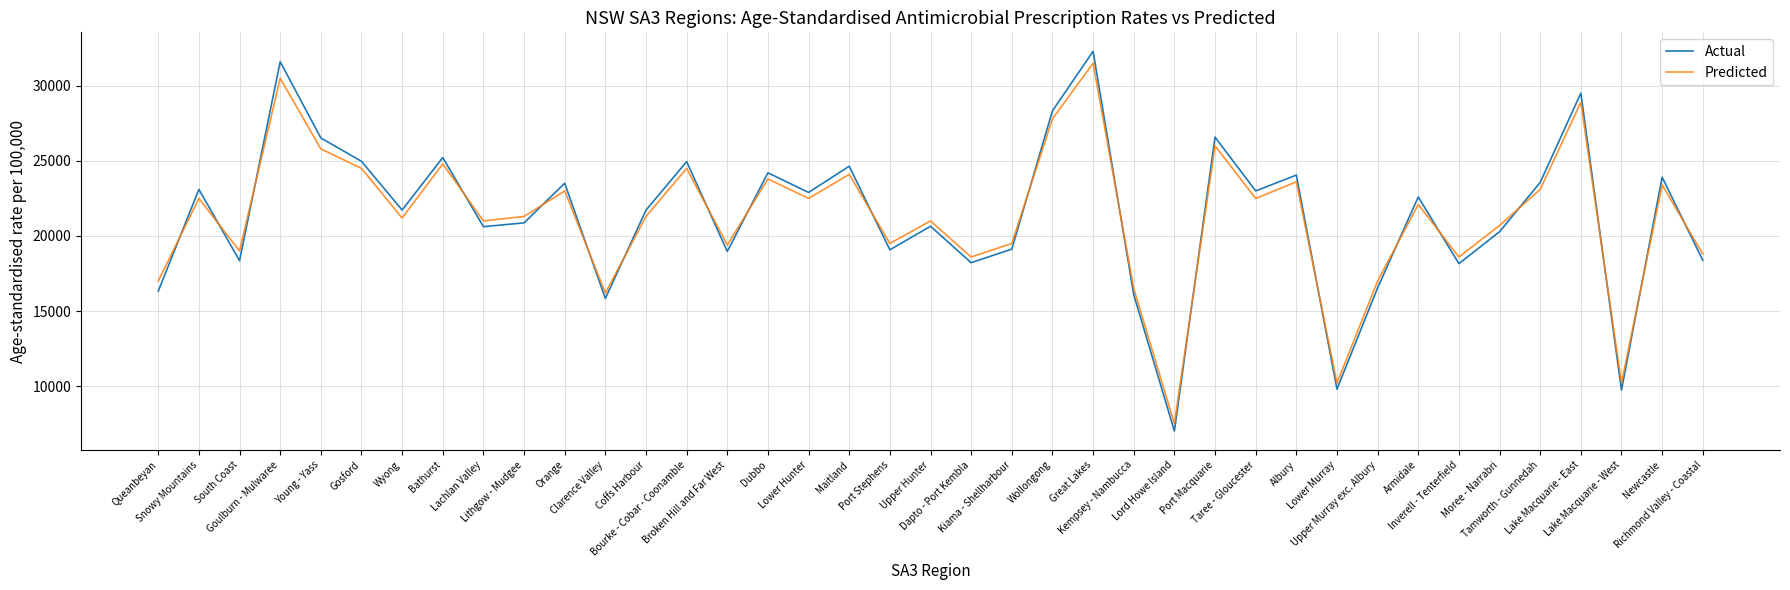

Which series has the largest range (max minus min)?

Actual